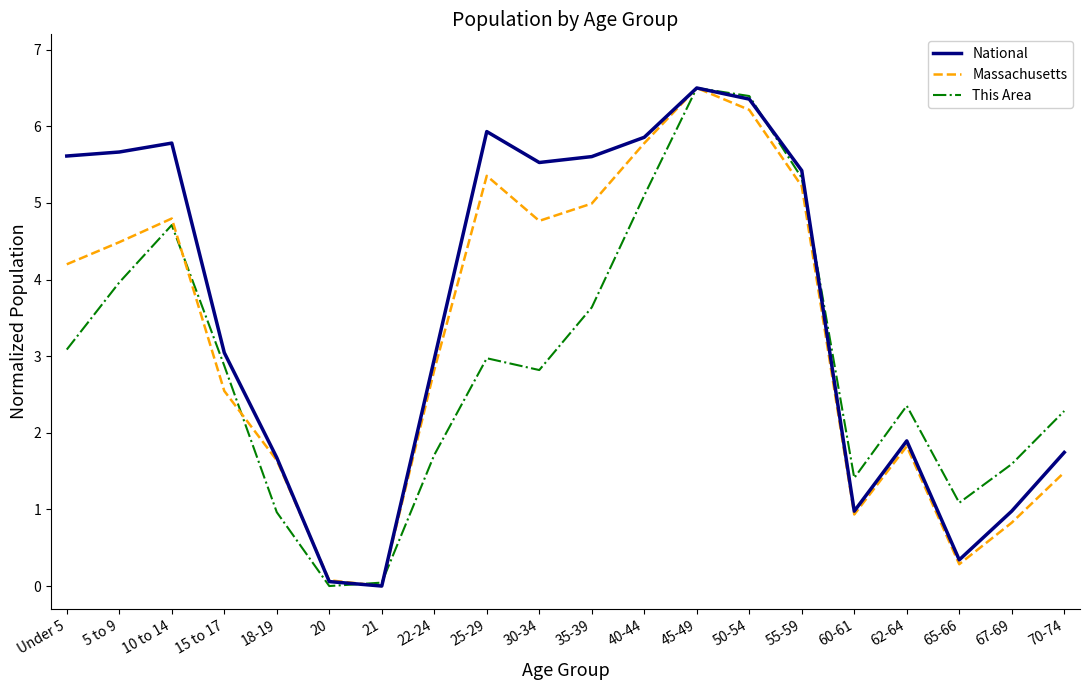

What is the difference between the second highest and second lowest values in the This Area series?

6.3